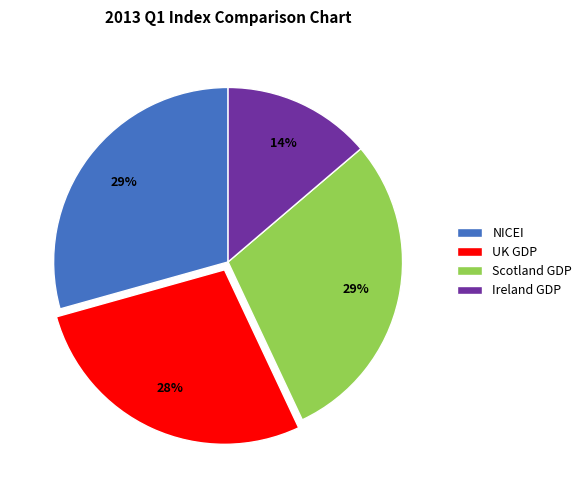

To the nearest percent, what portion does UK GDP represent?

28%